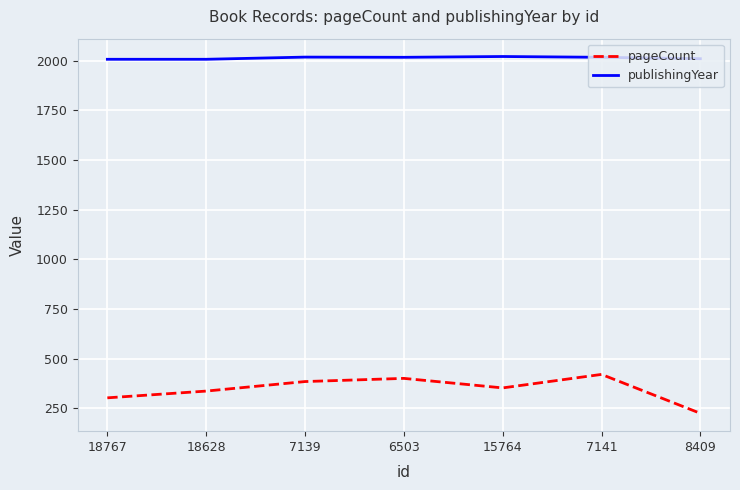

At how many categories does at least one series exceed 1816?

7